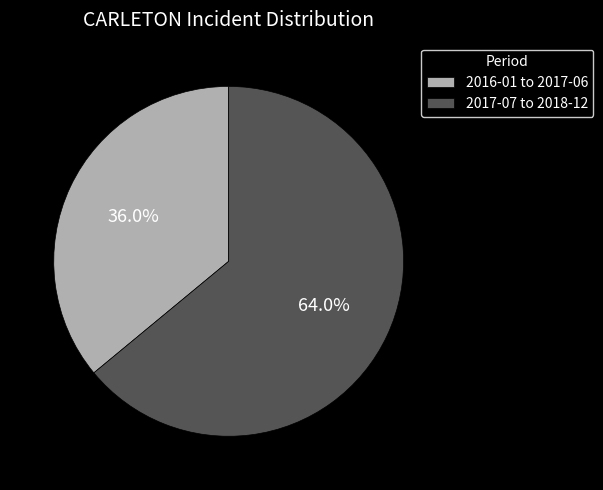

What is the total percentage of 2017-07 to 2018-12 and 2016-01 to 2017-06?

100.0%